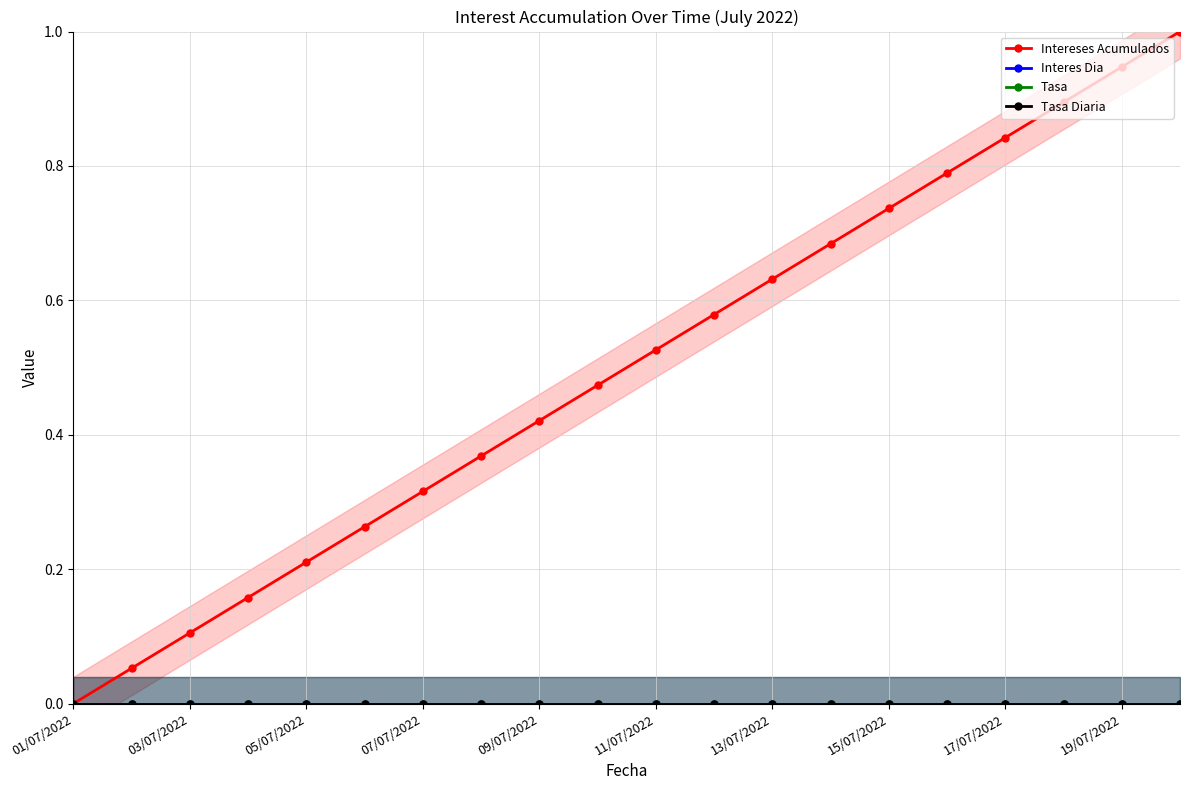

Is this an area chart (filled region under the line)?

No